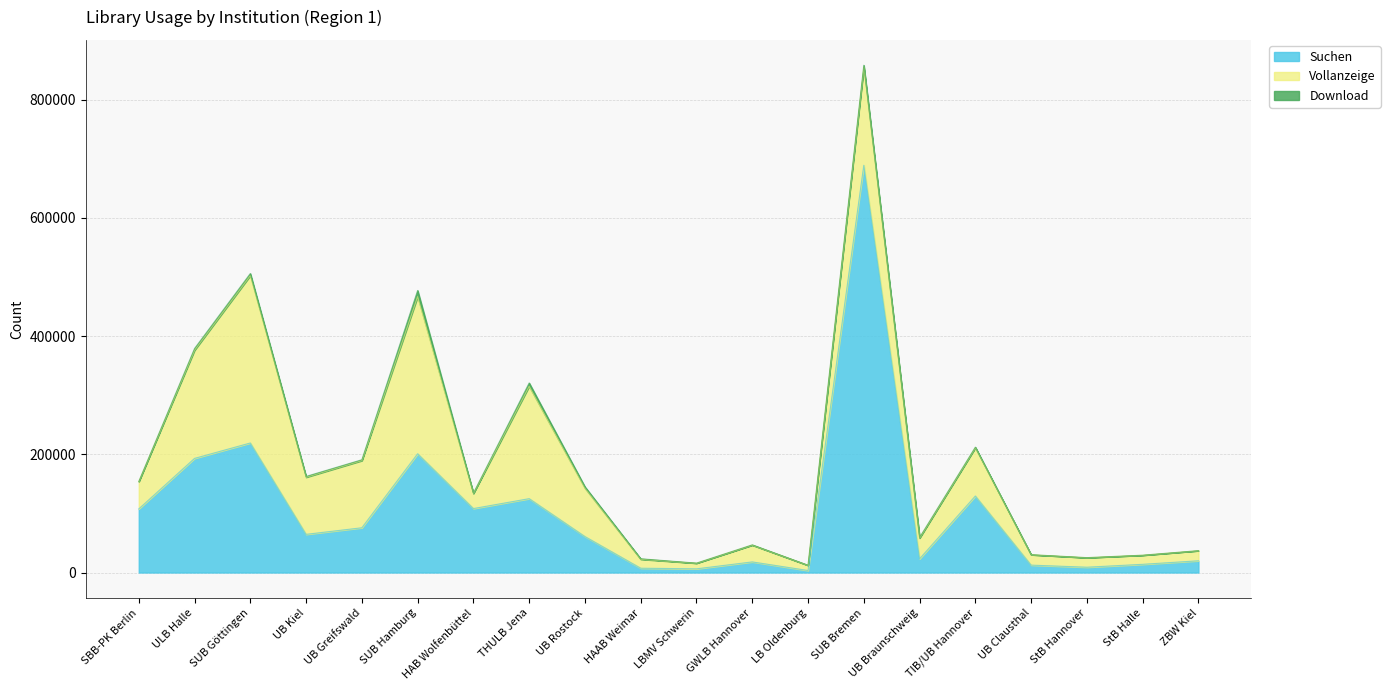

True or false: Suchen has a value of 5439 at LB Oldenburg.

False